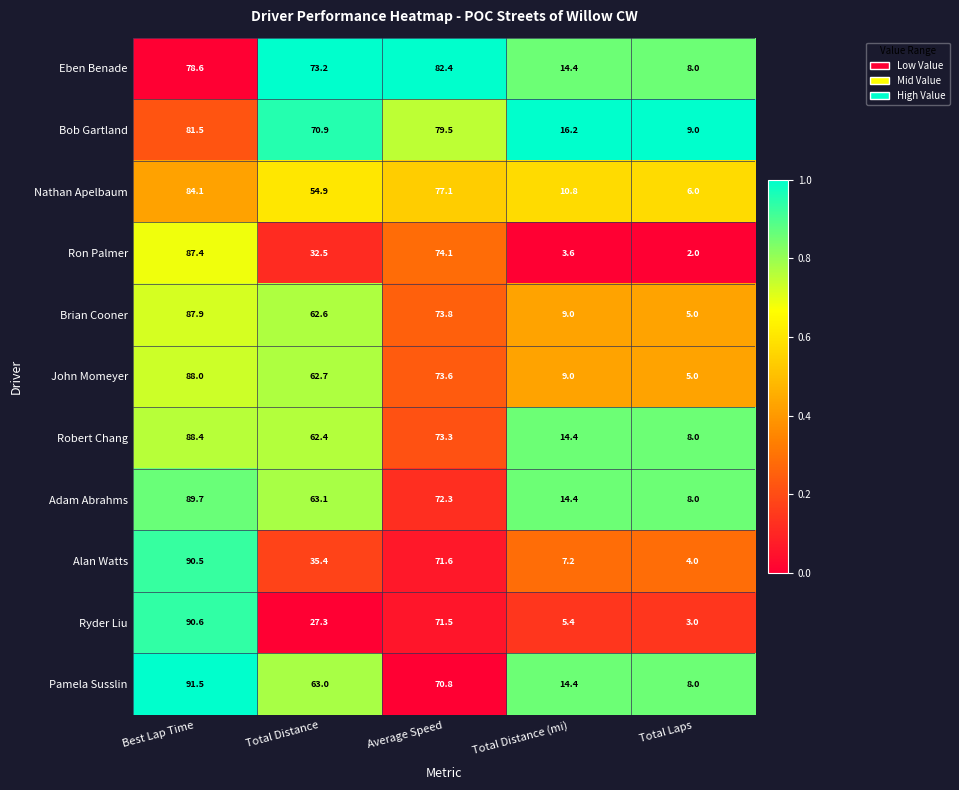

What is the approximate value of Nathan Apelbaum at Total Distance?

54.9